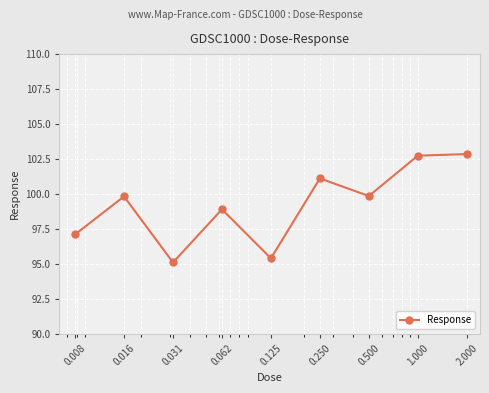

What is the value of the 1st point from the left?

97.1